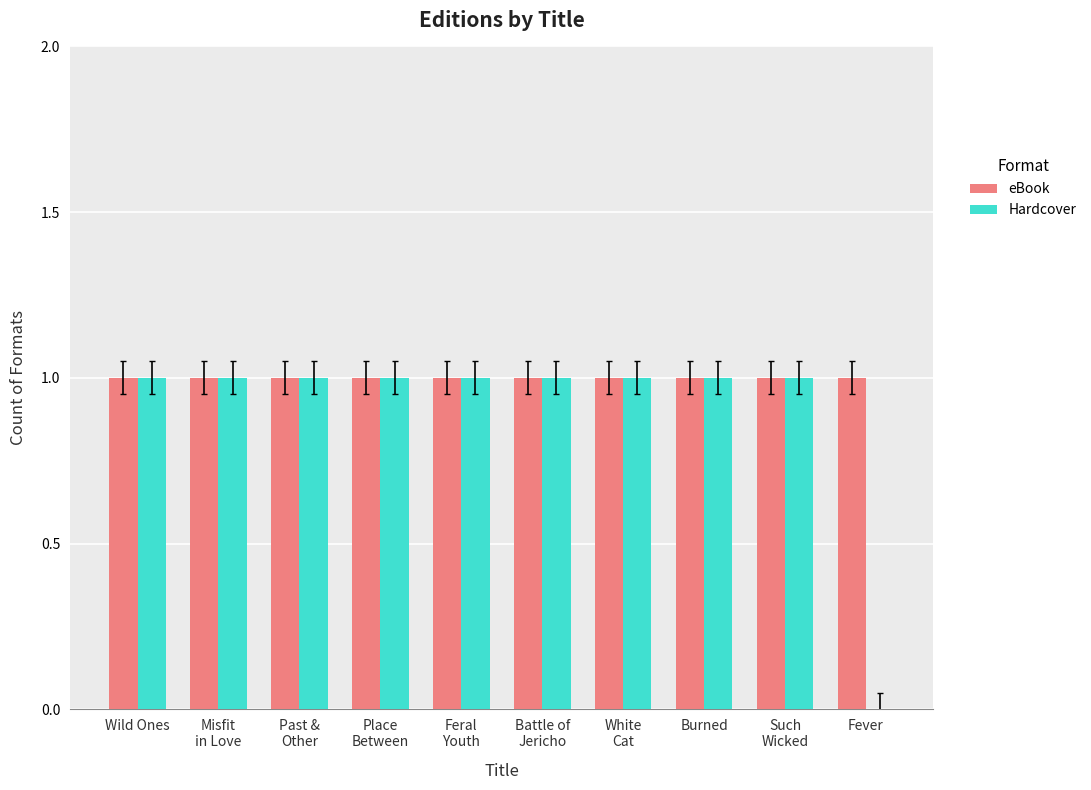

Count the number of data series in this chart.

2